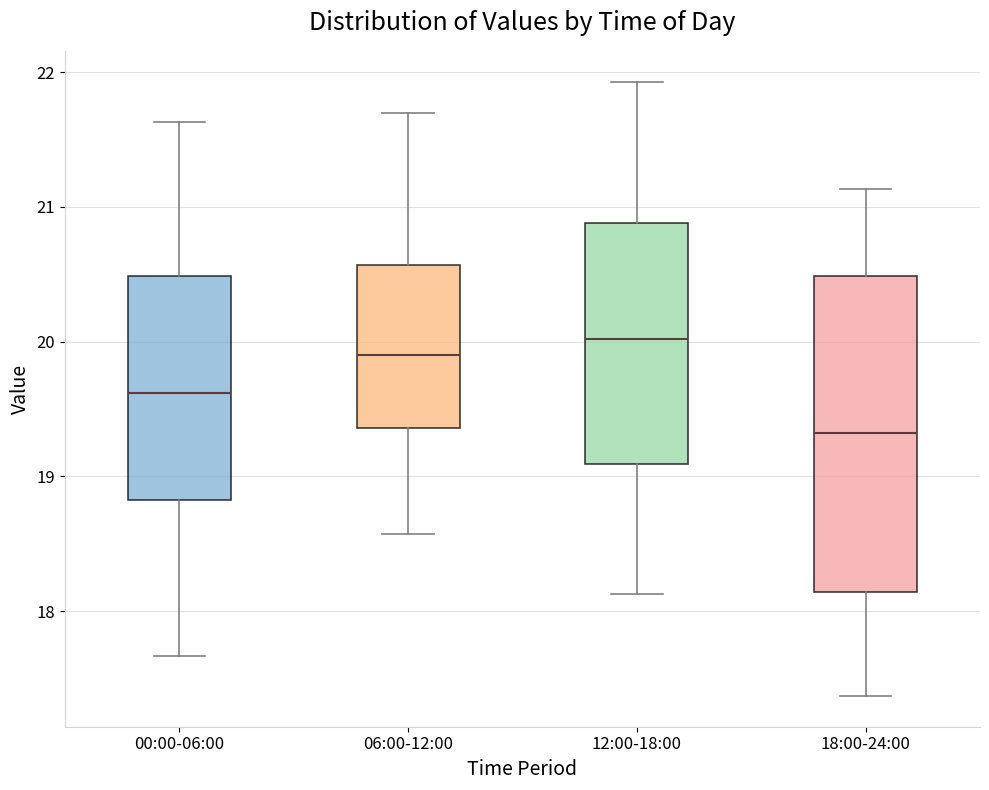

Reading left to right, transcribe this box plot: for each box, give where its median line is, the range the box spans, and where its two whiskers end, as read against the y-axis. The values are not printed on the chart, so give them approximately, as read against the axis.

00:00-06:00: median 19.6, box 18.8 to 20.5, whiskers 17.7 to 21.6
06:00-12:00: median 19.9, box 19.4 to 20.6, whiskers 18.6 to 21.7
12:00-18:00: median 20.0, box 19.1 to 20.9, whiskers 18.1 to 21.9
18:00-24:00: median 19.3, box 18.1 to 20.5, whiskers 17.4 to 21.1